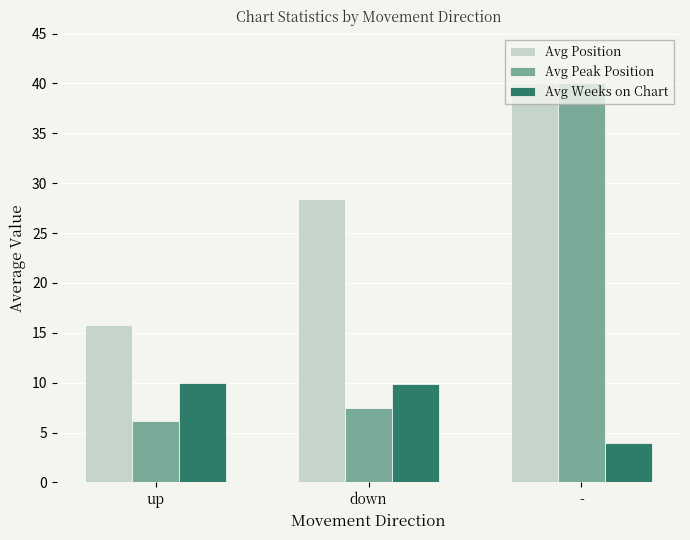

What is the total value across all series at -?

84.0